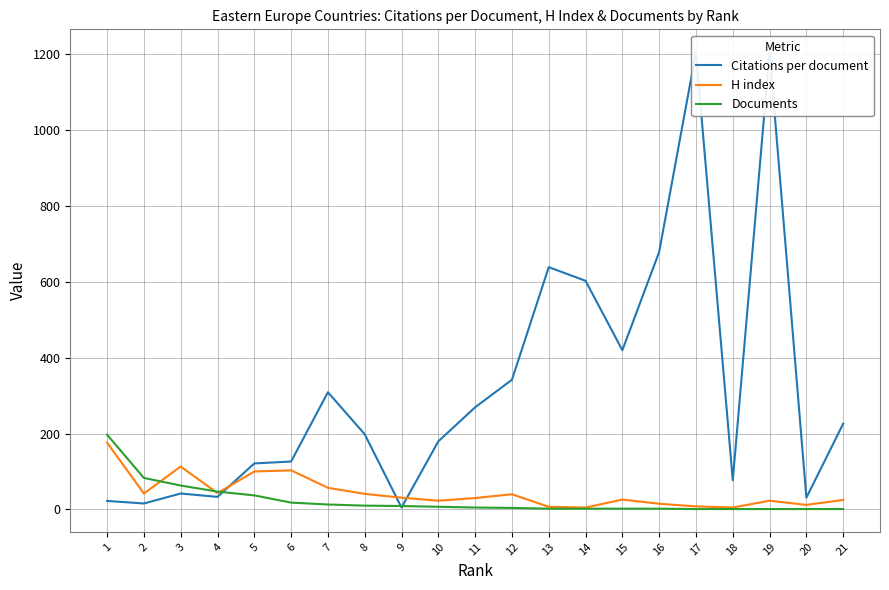

Which label corresponds to the largest value in the chart?

17